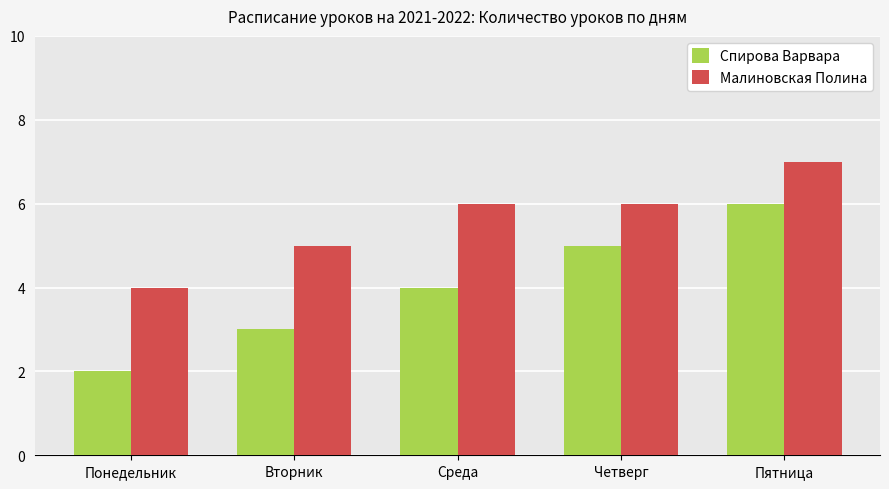

What is the difference between the second highest and minimum values in the Малиновская Полина series?

2